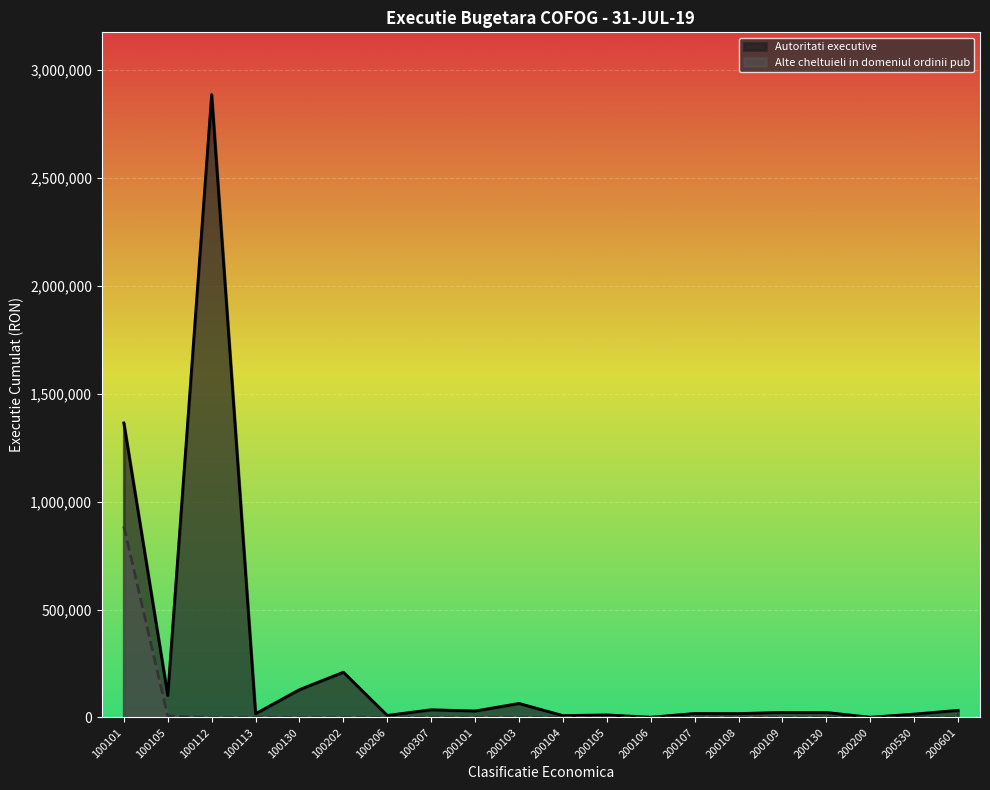

True or false: Alte cheltuieli in domeniul ordinii pub and Autoritati executive cross at least once.

False